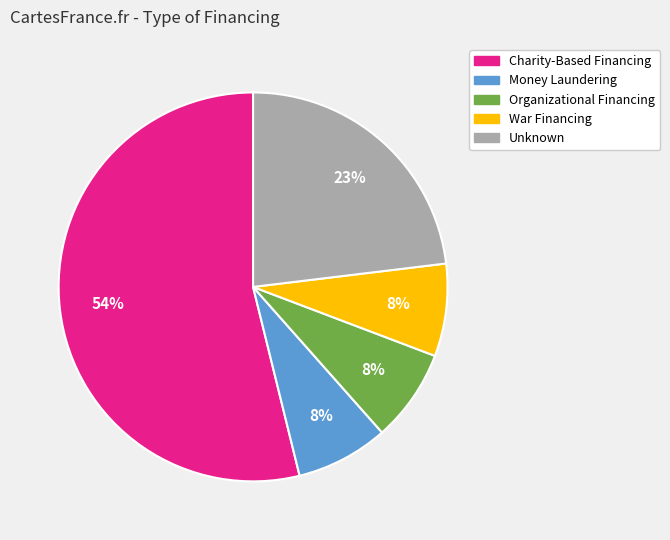

To the nearest percent, what is the combined percentage of Money Laundering and Unknown?

31%